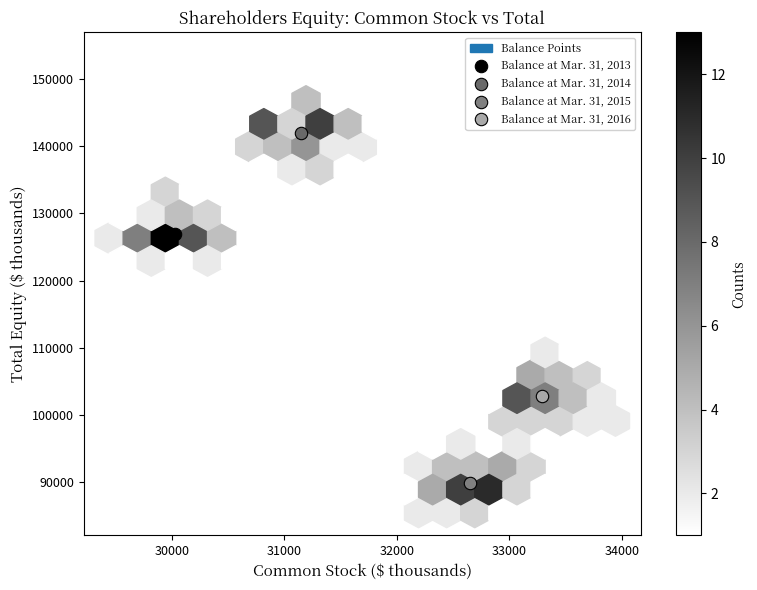

Which series contains the lowest Y value?

Balance at Mar. 31, 2015